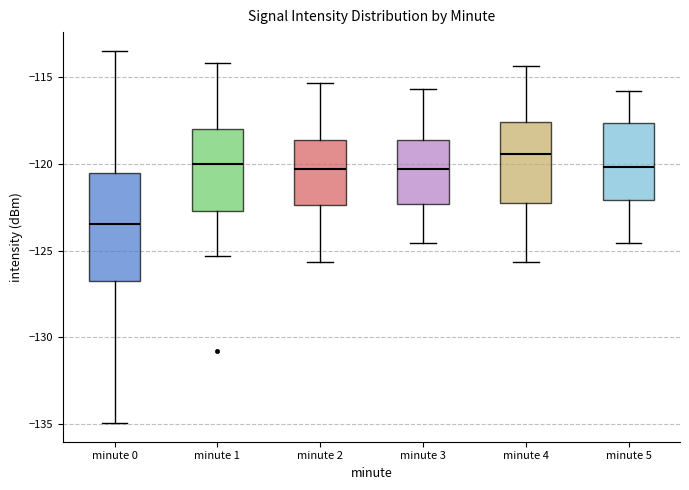

Which box has the highest median line?

minute 4